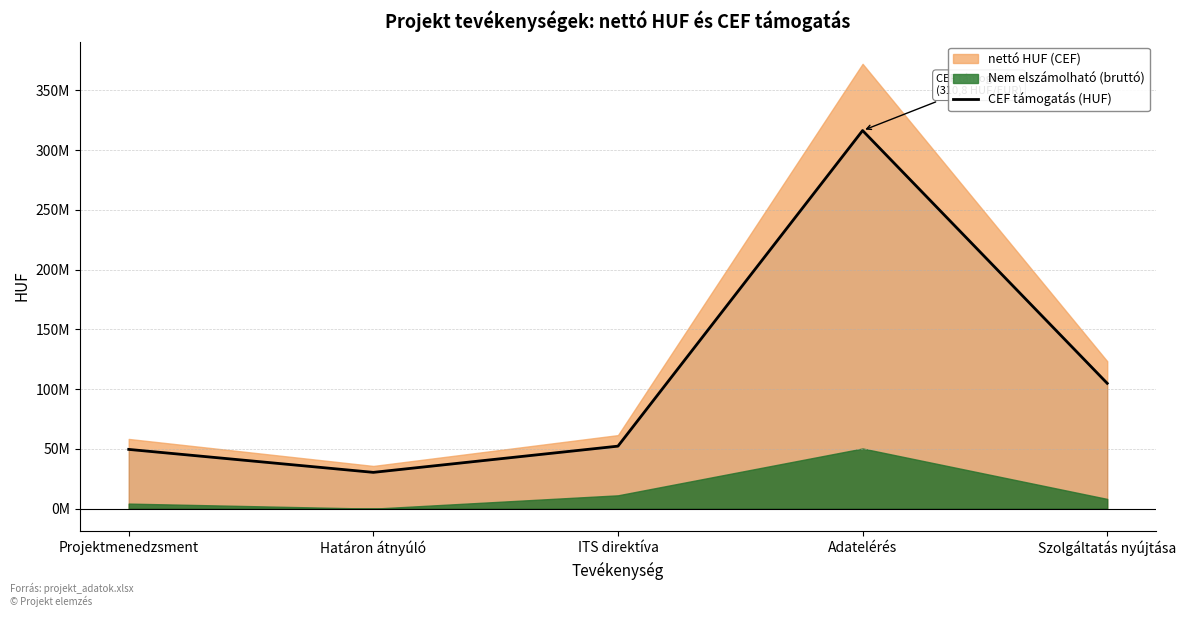

Between Szolgáltatás nyújtása and Adatelérés, which is larger?

Adatelérés